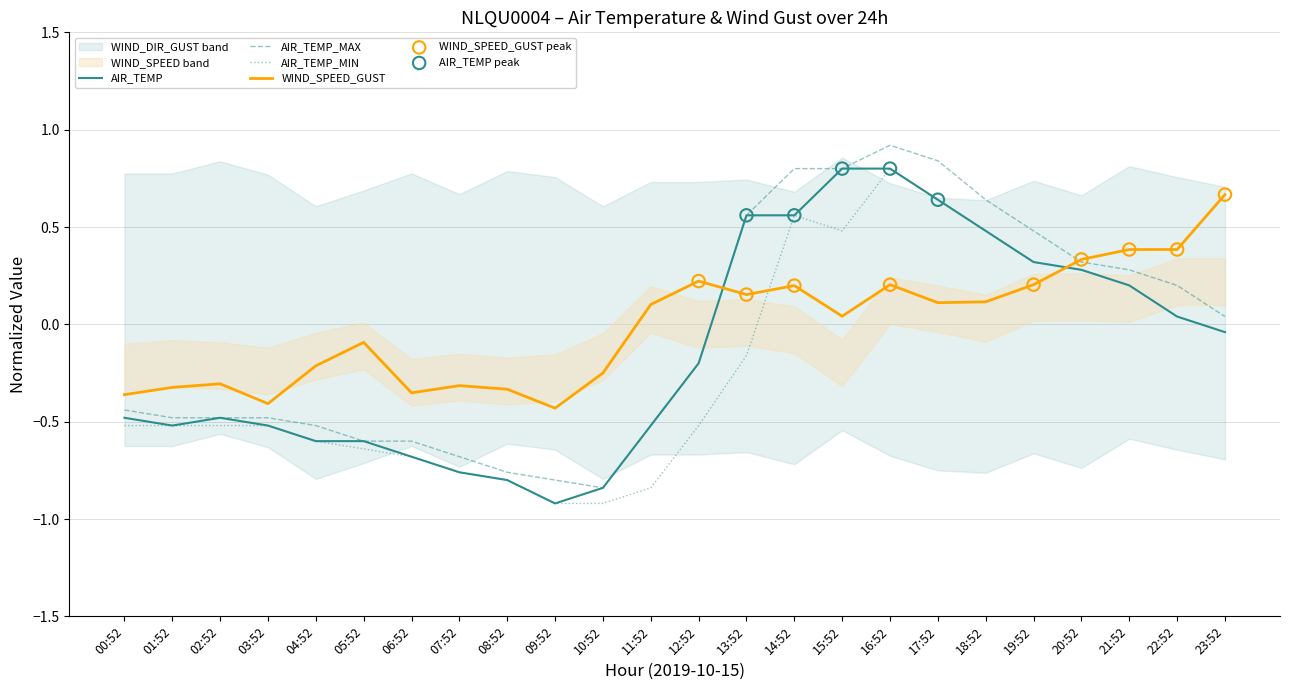

Which series has the widest spread of Y values?

AIR_TEMP_MAX